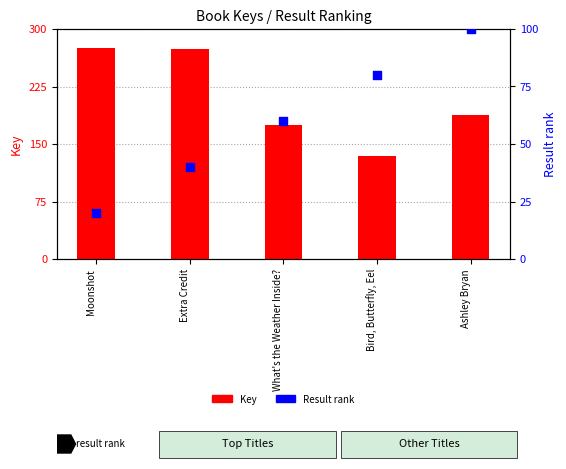

Is the value of Result rank at What's the Weather Inside? greater than the value of Key at What's the Weather Inside??

No